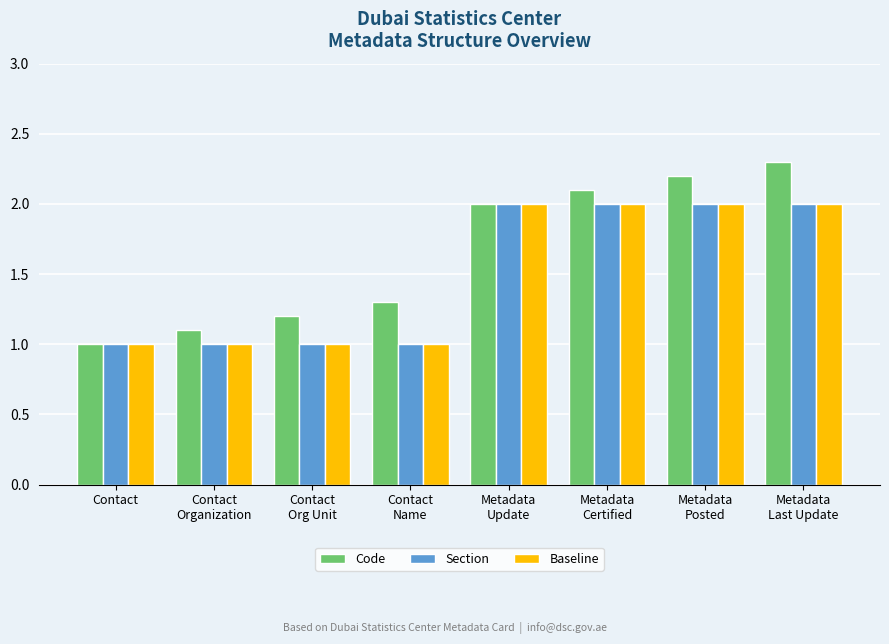

What is the lowest value of the Baseline series?

1.0